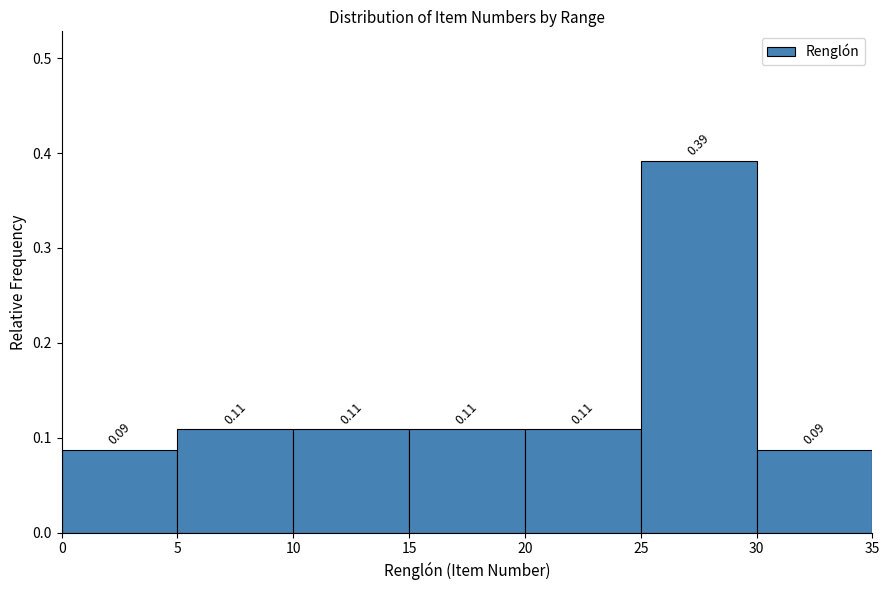

Over which range of the x-axis is the bar tallest?

25 to 30